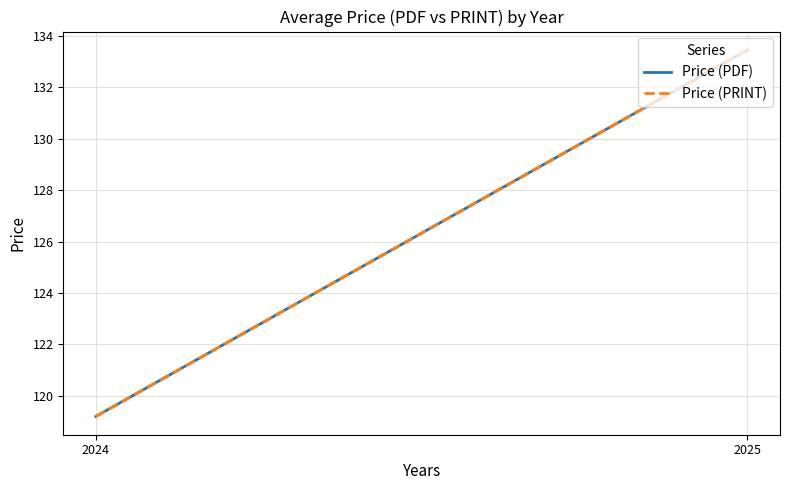

At which category is the sum across all series the highest?

2025